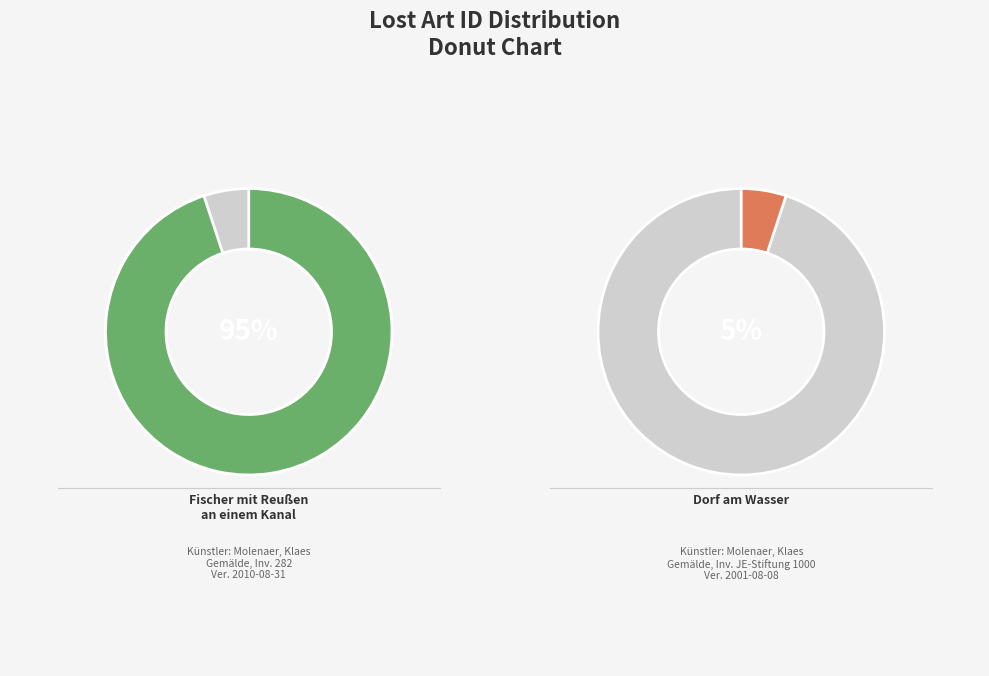

To the nearest percent, what portion does Dorf am Wasser represent?

5%